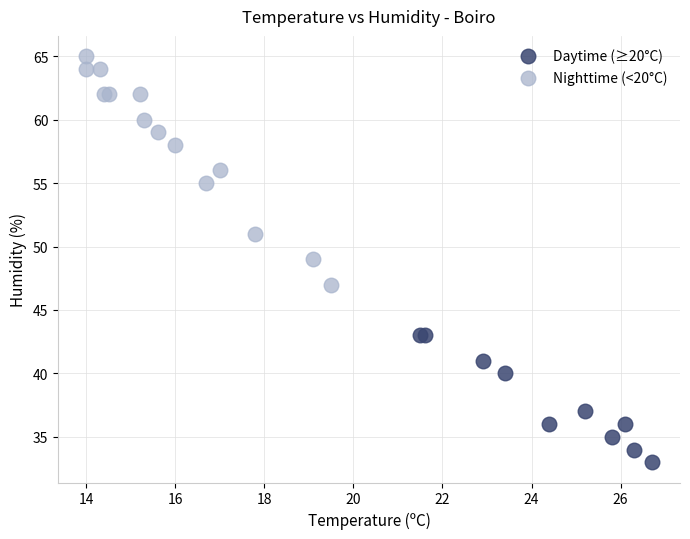

Which series contains the lowest Y value?

Daytime (≥20°C)